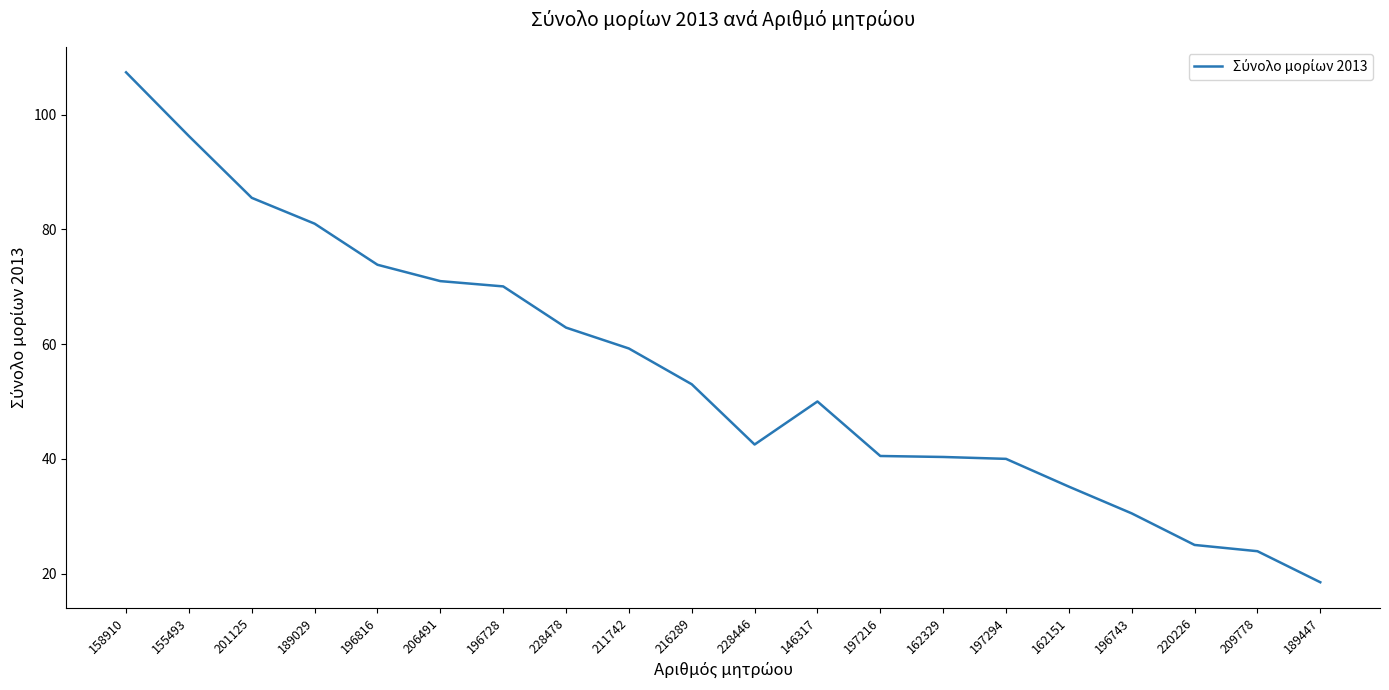

What is the smallest value displayed?

18.5